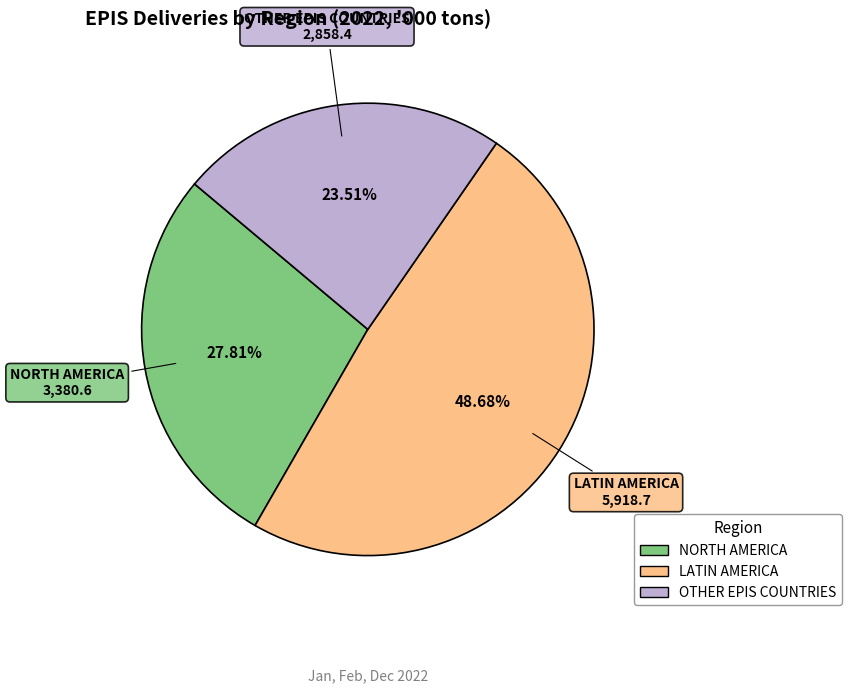

Rank the categories by value from lowest to highest.

OTHER EPIS COUNTRIES, NORTH AMERICA, LATIN AMERICA